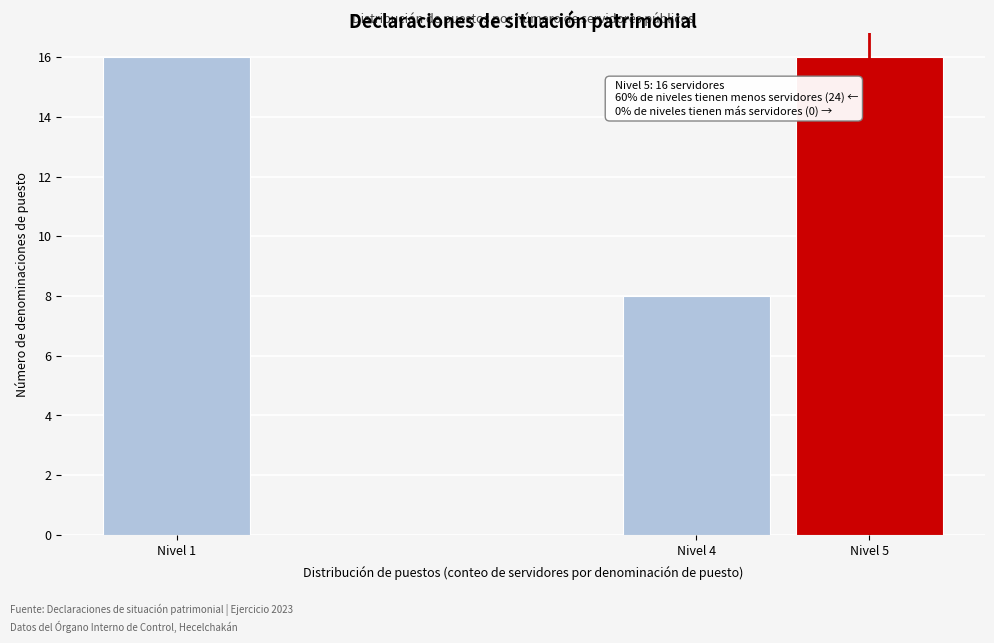

Reading right to left, list all the values displayed in this chart.

Nivel 5=16	Nivel 4=8	Nivel 1=16